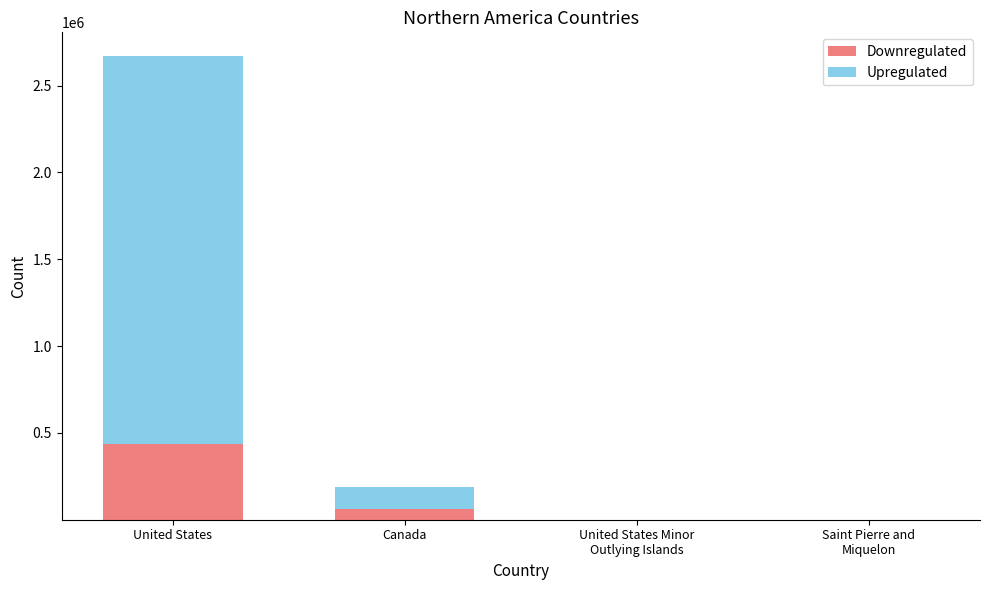

At which category is the sum across all series the highest?

United States